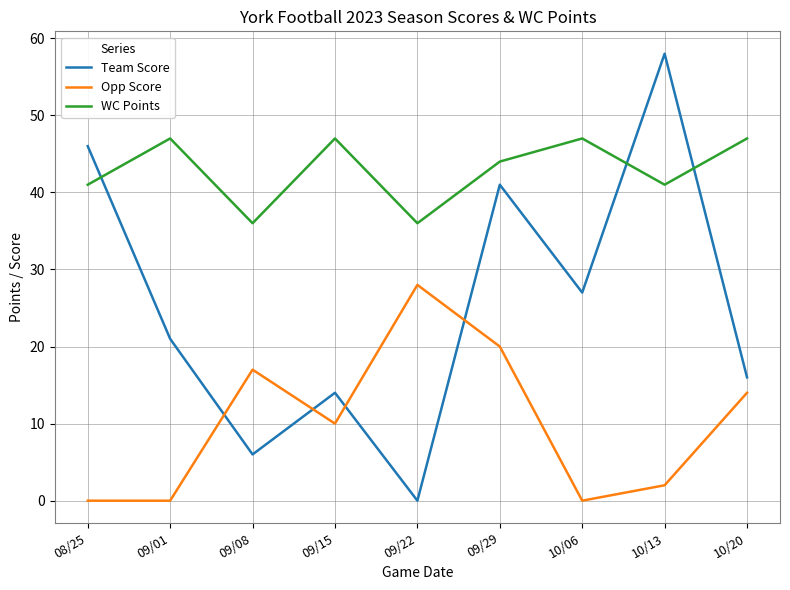

Which series has the largest range (max minus min)?

Team Score